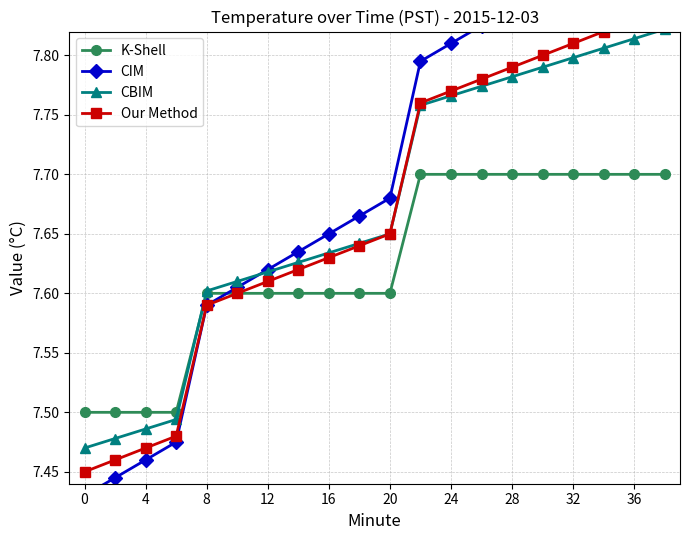

Is it true that K-Shell equals 4.8 at 28?

False